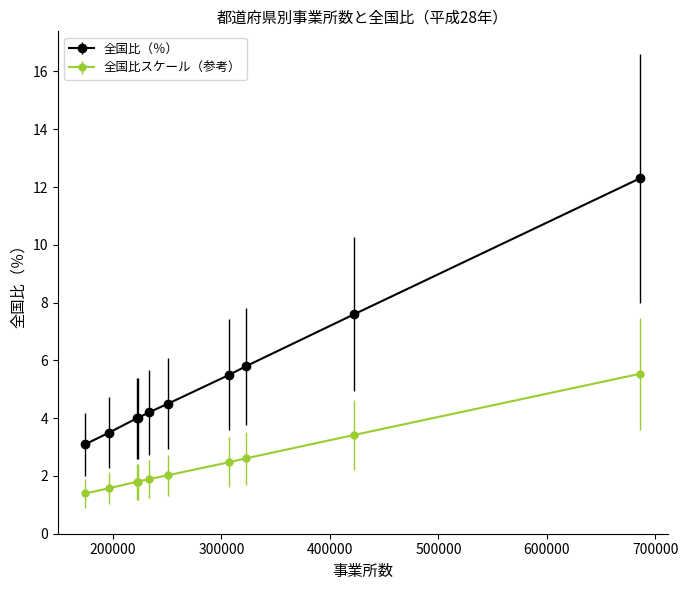

What is the value of the 全国比（％） point at the 8th from the left?

5.8